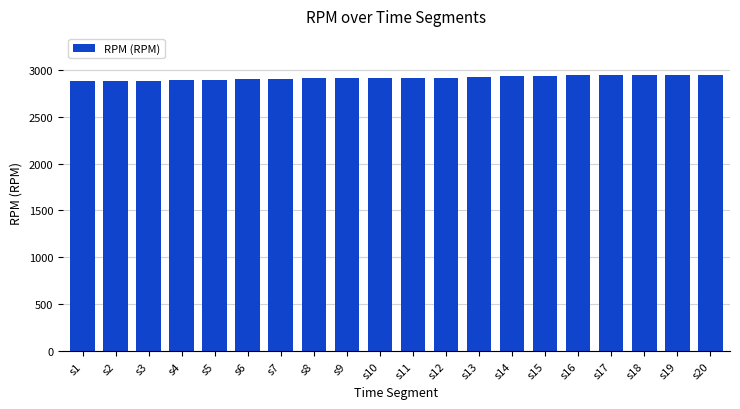

The value at s18 is 2942. True or false?

True